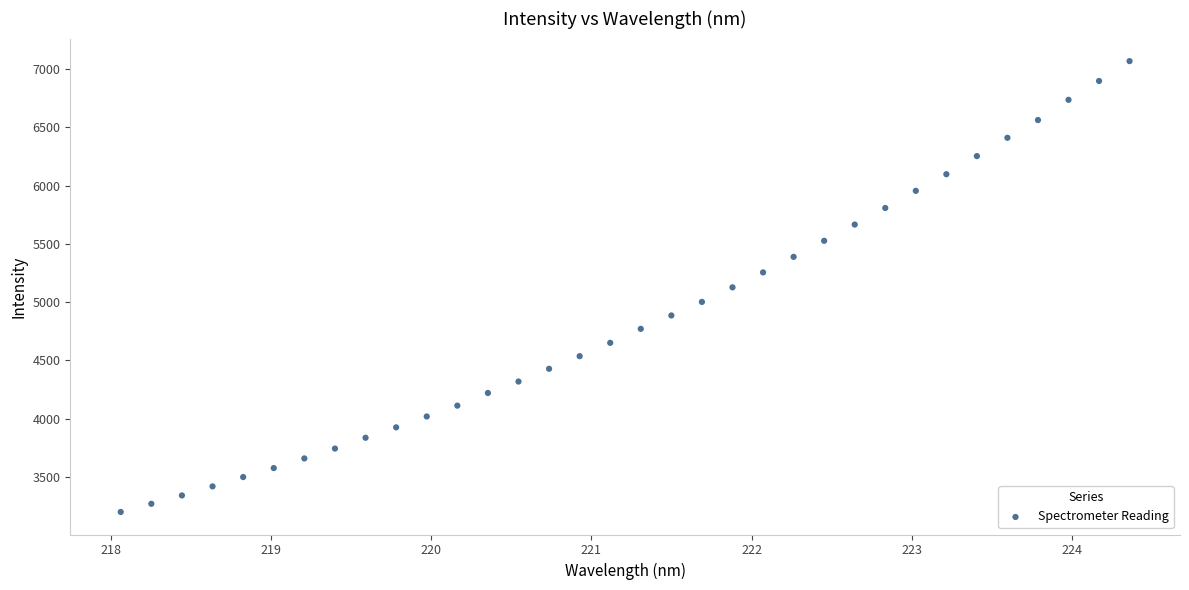

What is the range of X values (max minus min)?

6.3